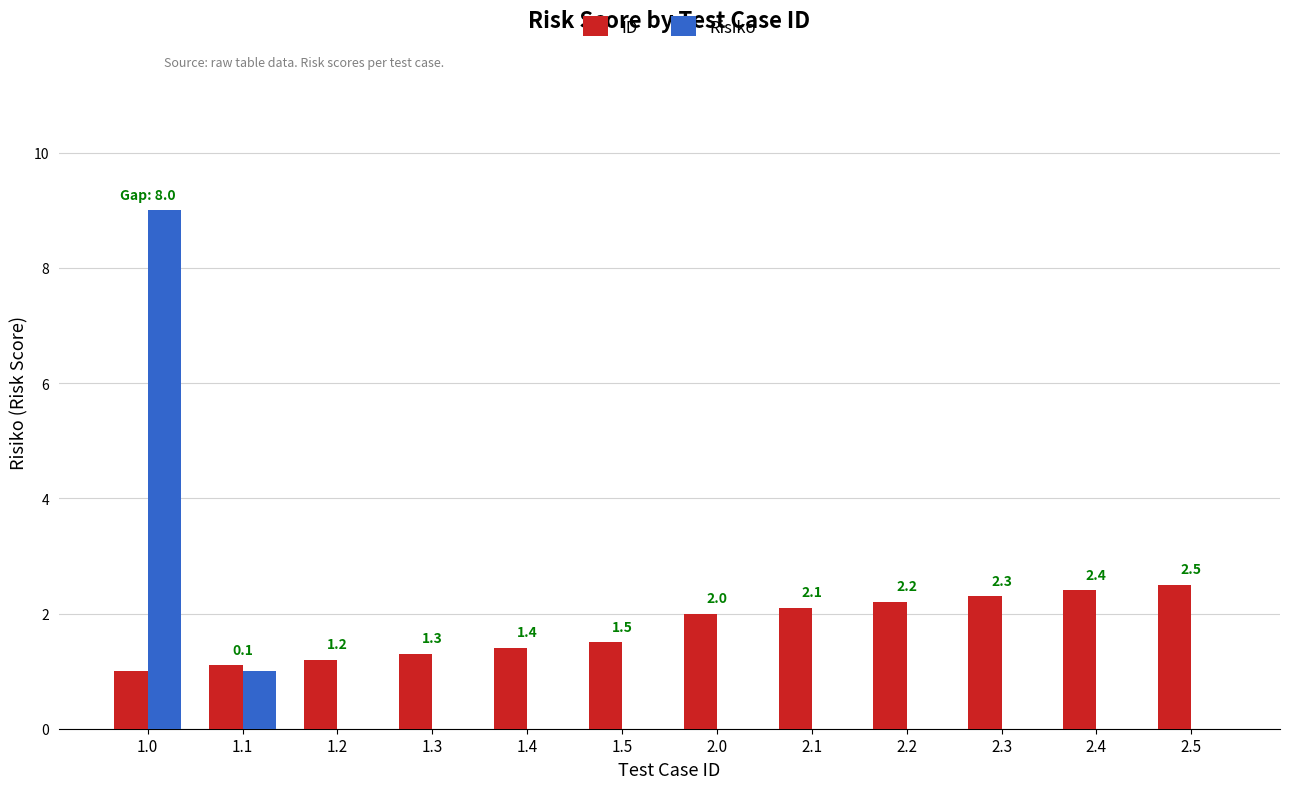

What is the highest value of the Risiko series?

9.0